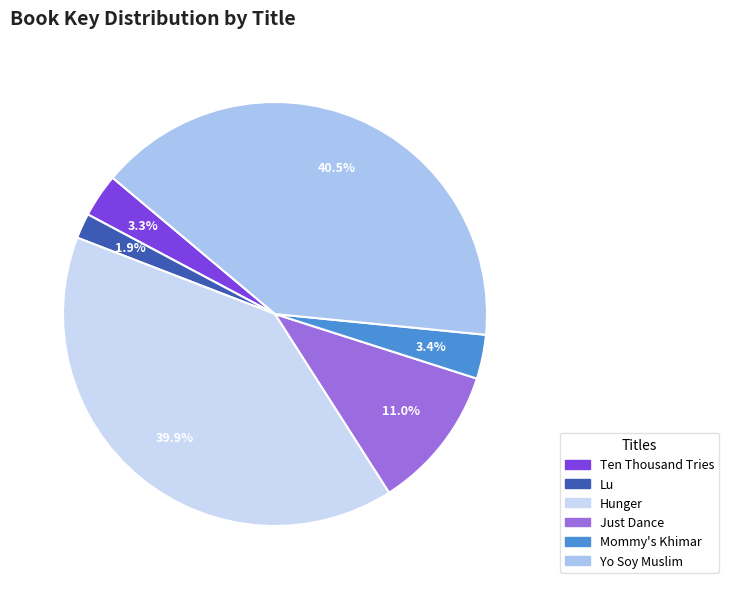

To the nearest percent, what is the difference between the largest and smallest slice percentages?

39%